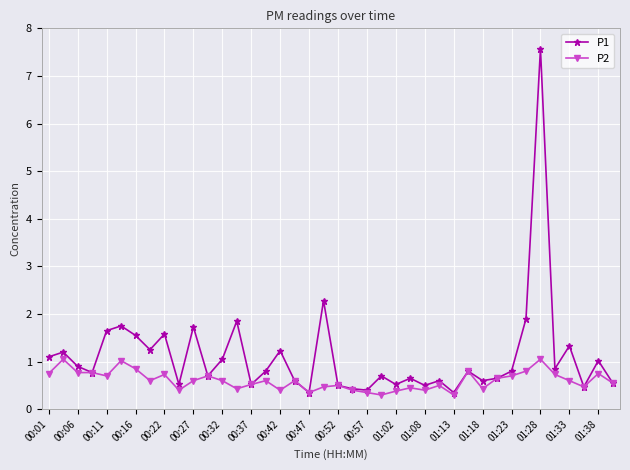

How many categories are shown in the chart?

40